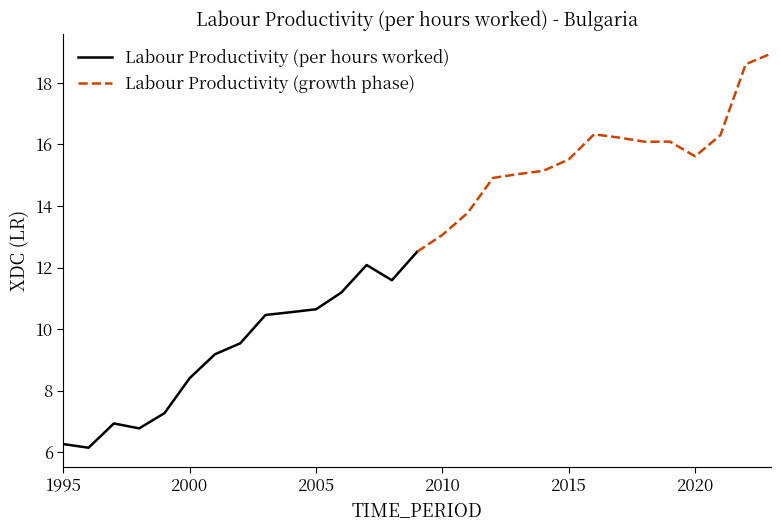

True or false: Labour Productivity (per hours worked) and Labour Productivity (growth phase) intersect in this chart.

False